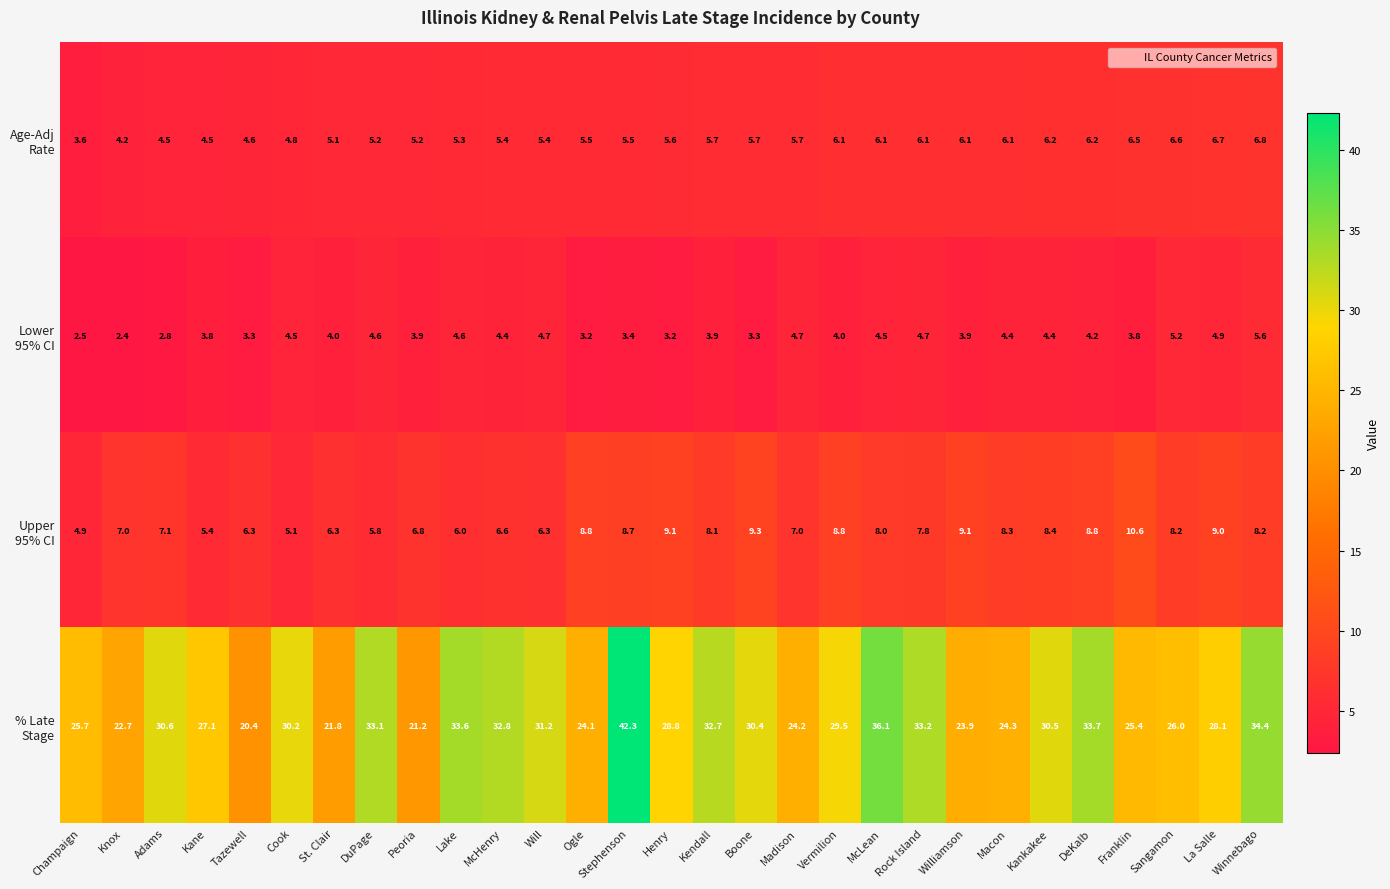

What is the spread (max minus min) of values at DeKalb?

29.5